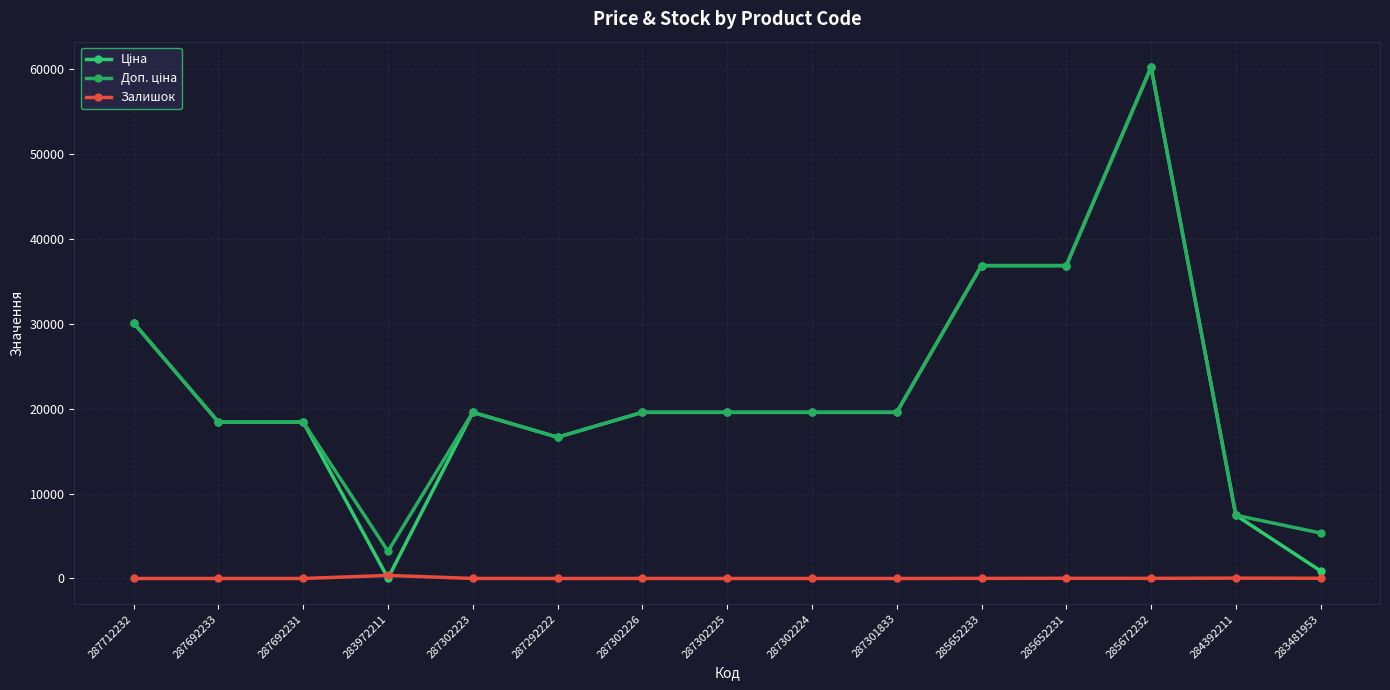

After their last crossing, which series has the higher values: Ціна or Залишок?

Ціна